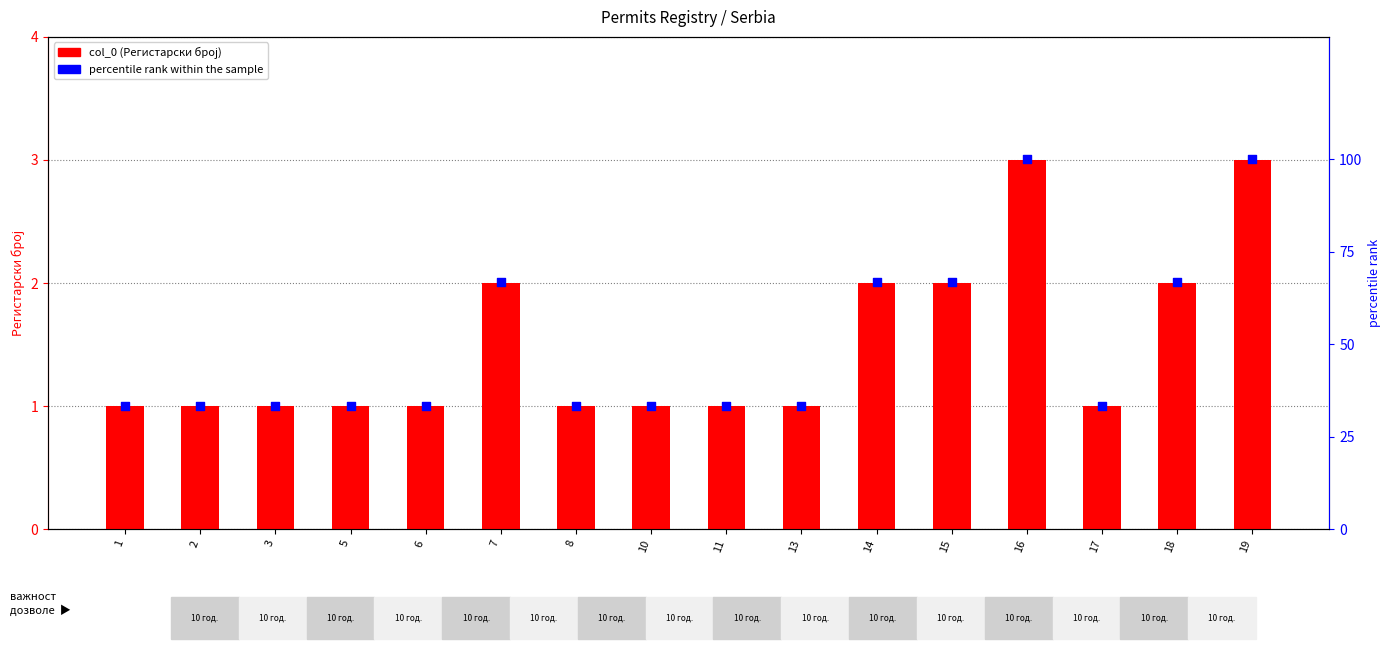

What are all the series names shown in the legend?

col_0, percentile rank within the sample